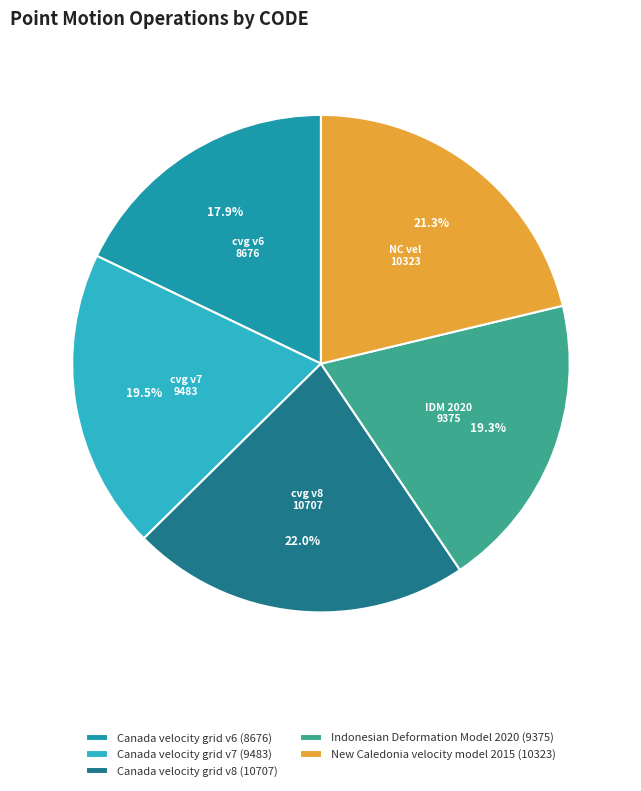

What percentage is the Canada velocity grid v6 slice, to the nearest percent?

18%